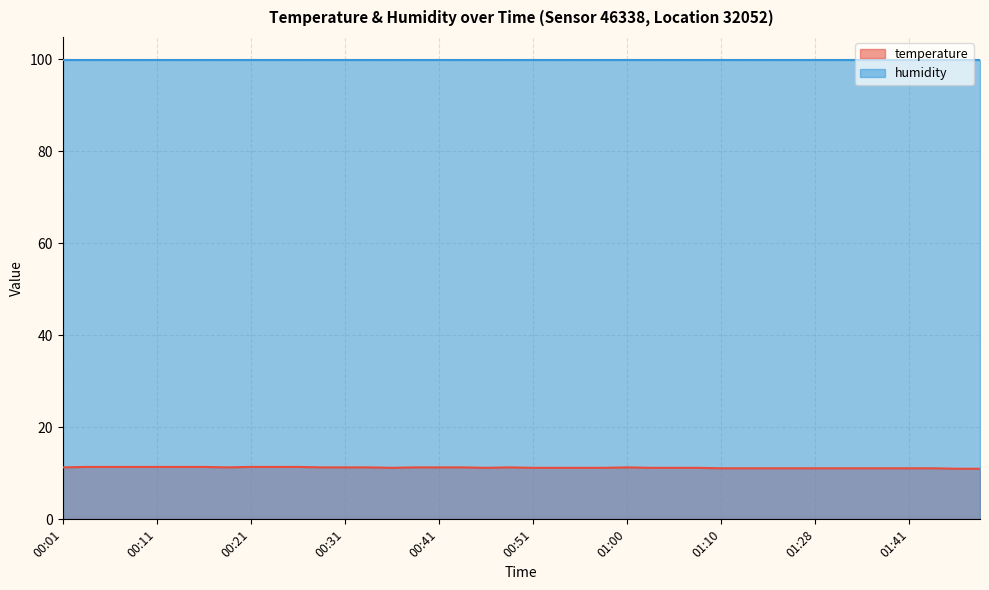

What is the difference between the second highest and second lowest values?

0.4